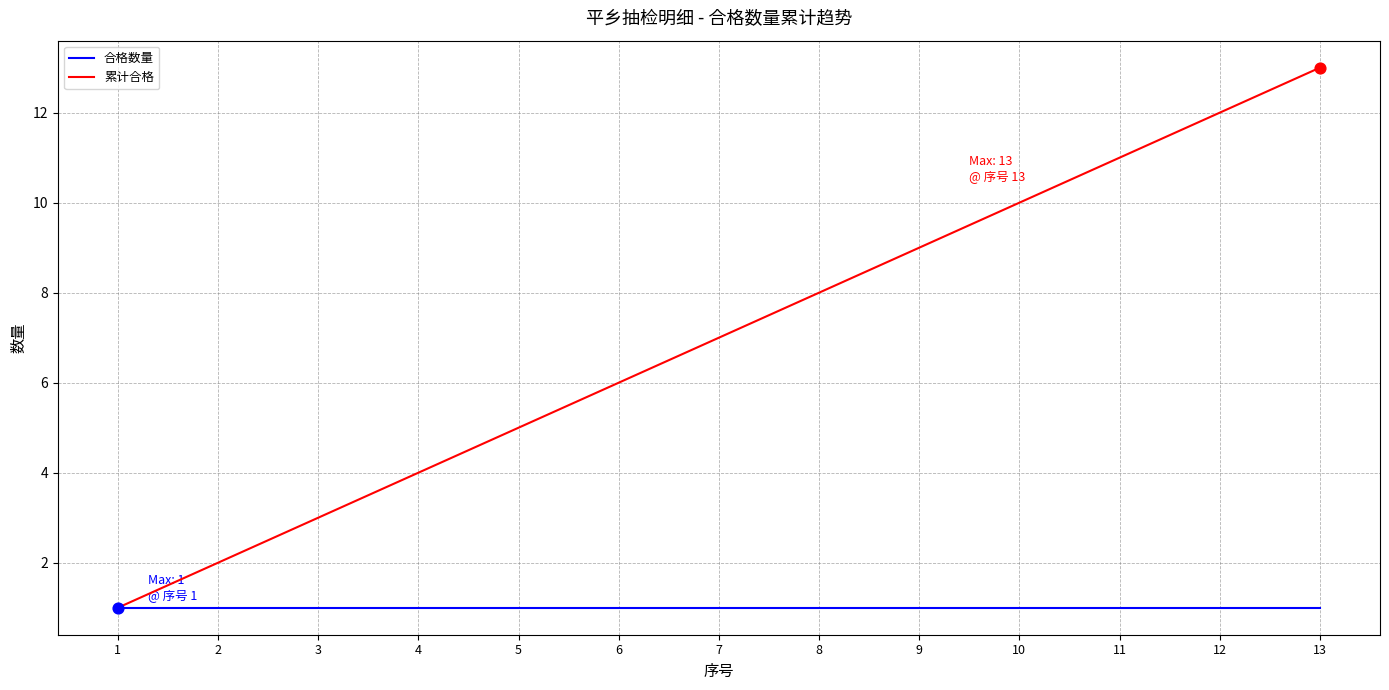

Is the value of 累计合格 at 5 greater than the value of 合格数量 at 5?

Yes